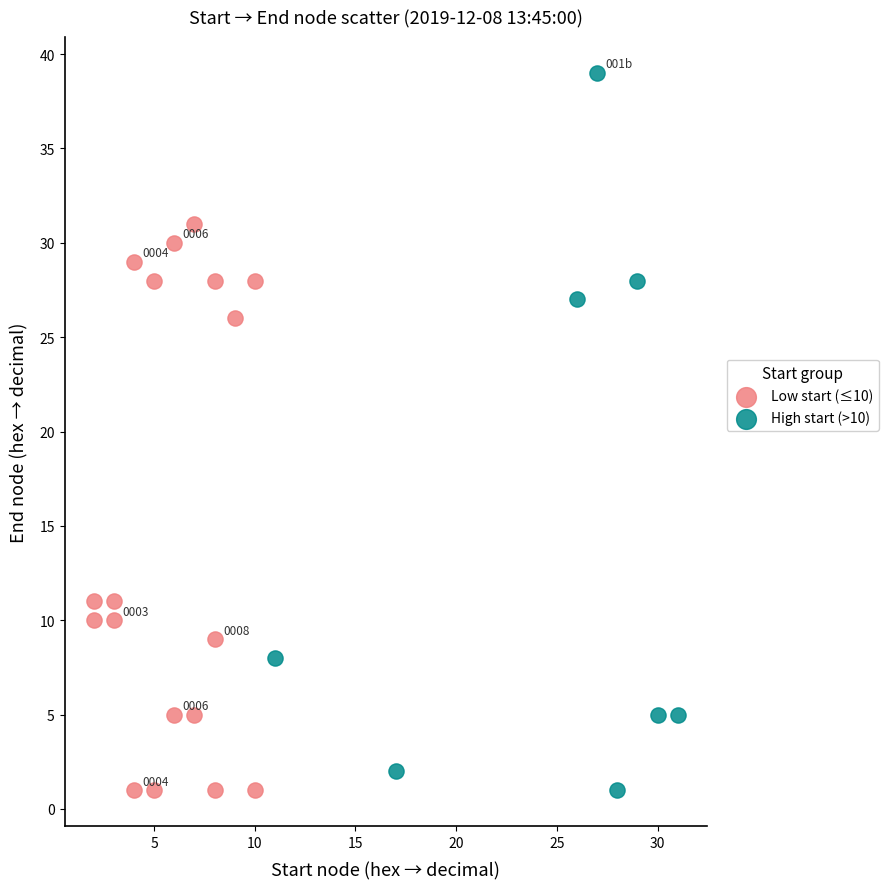

Which series reaches the maximum Y coordinate?

High start (>10)